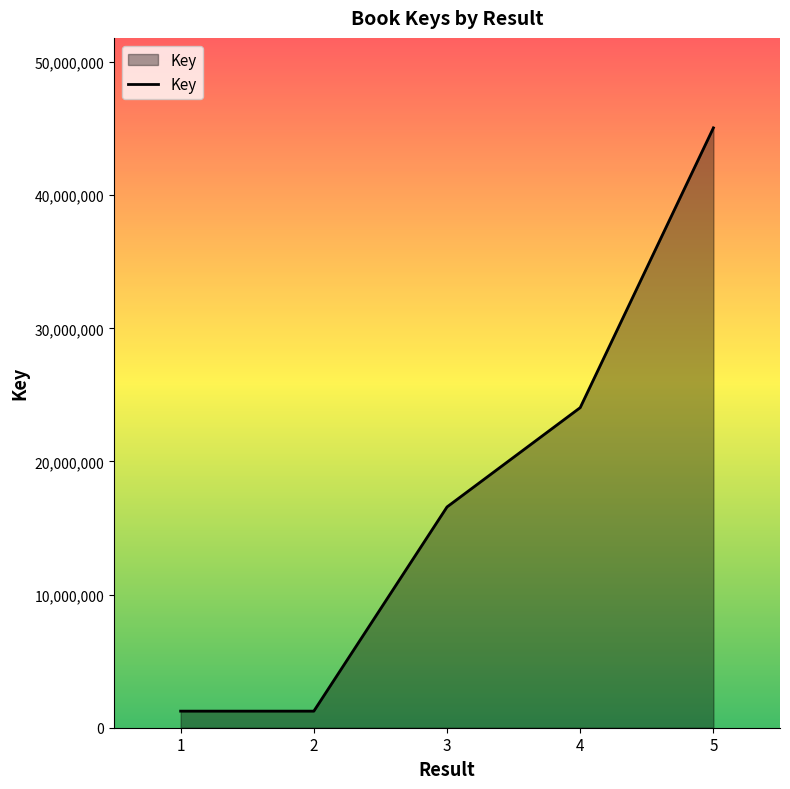

What is the smallest value displayed?

1245833